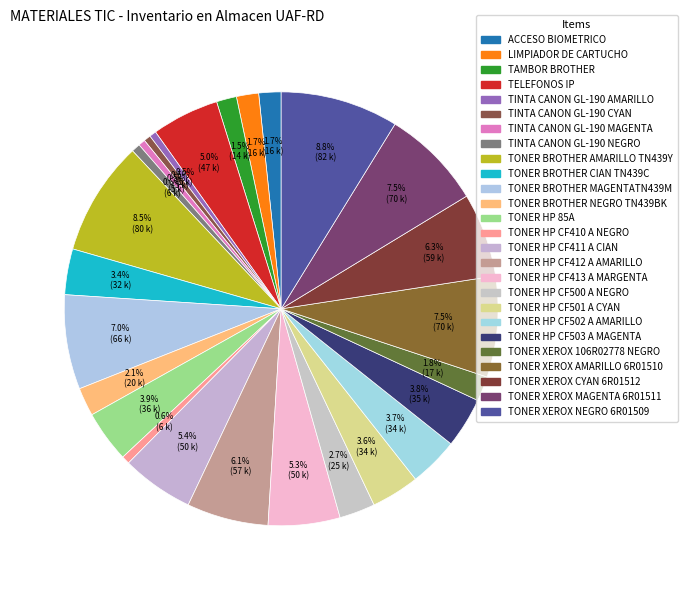

Is there any slice that represents more than half of the pie?

No